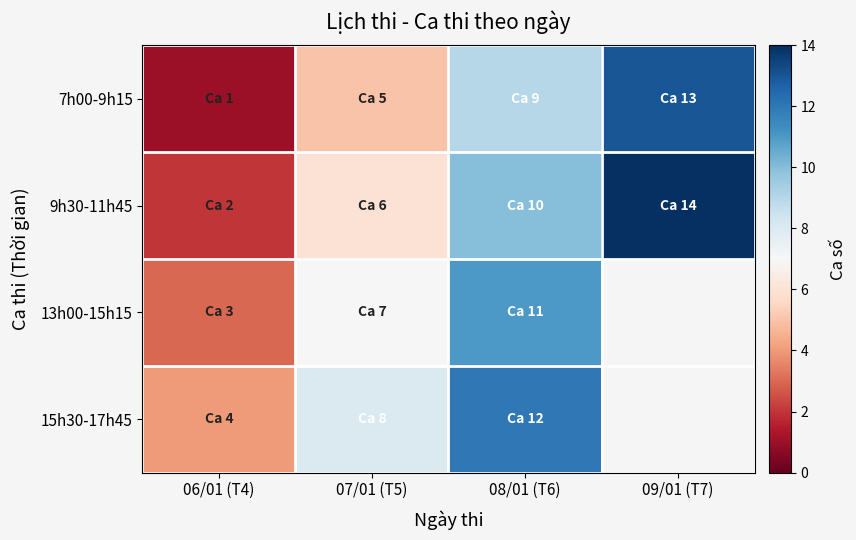

List the series in order of their peak value, lowest first.

13h00-15h15, 15h30-17h45, 7h00-9h15, 9h30-11h45